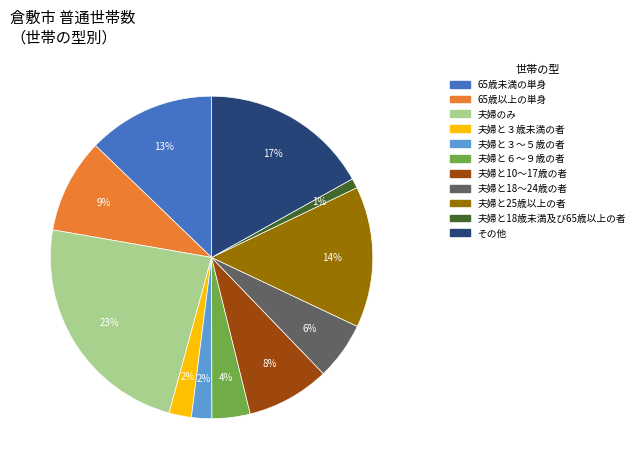

Between 夫婦のみ and 夫婦と６～９歳の者, which is larger?

夫婦のみ